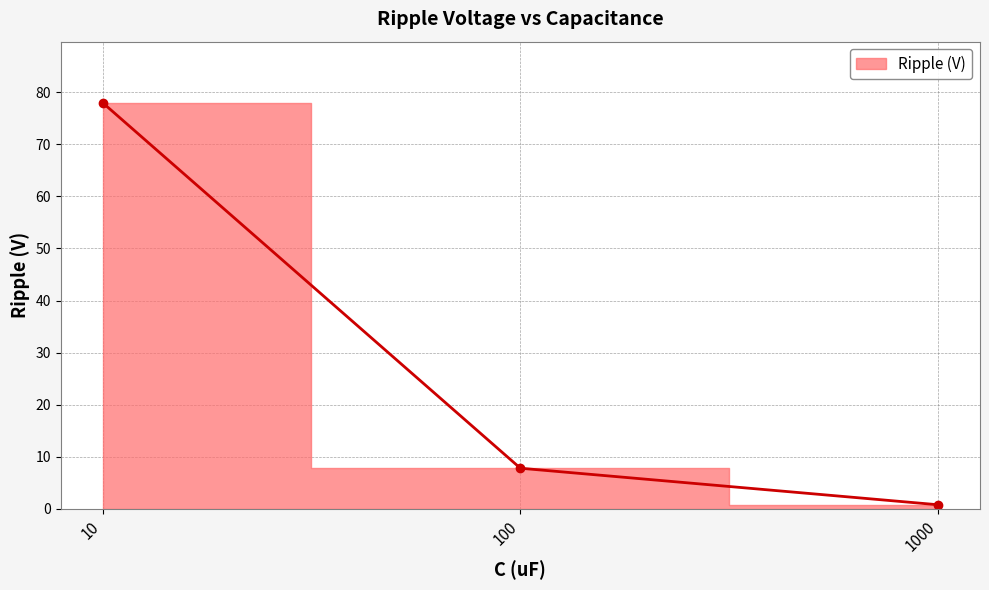

Which has a higher value, 10 or 1000?

10